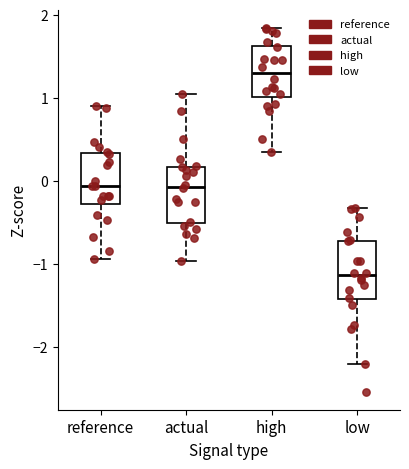

Which box has the lowest median line?

low